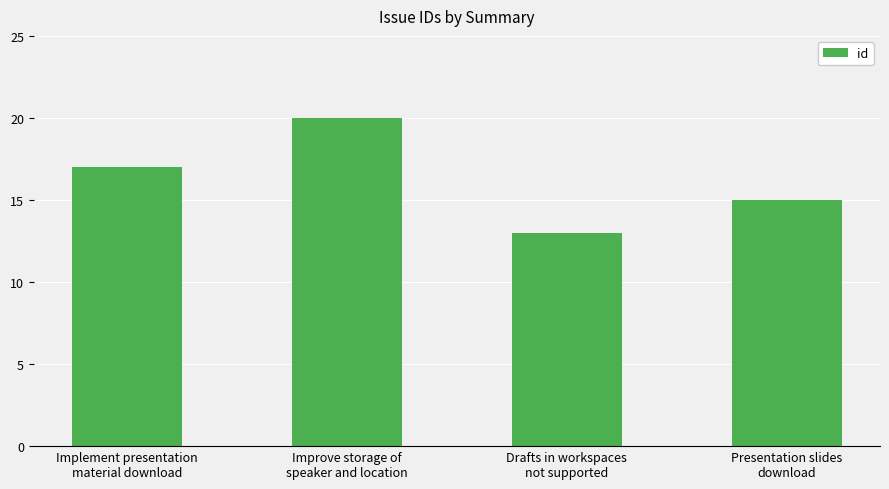

What is the change in value from Implement presentation
material download to Drafts in workspaces
not supported?

-4